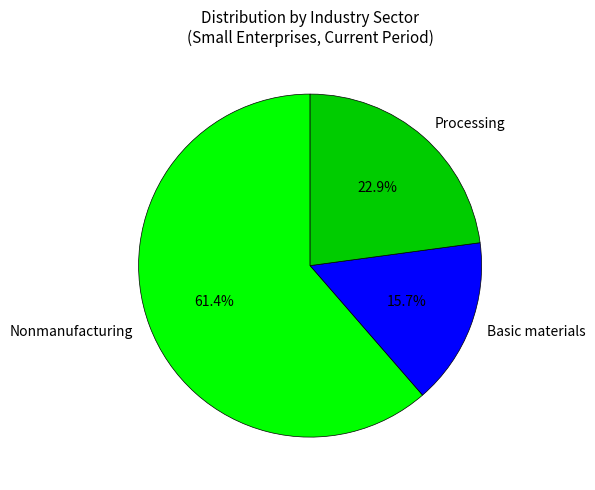

What percentage is NOT represented by Basic materials?

84.3%